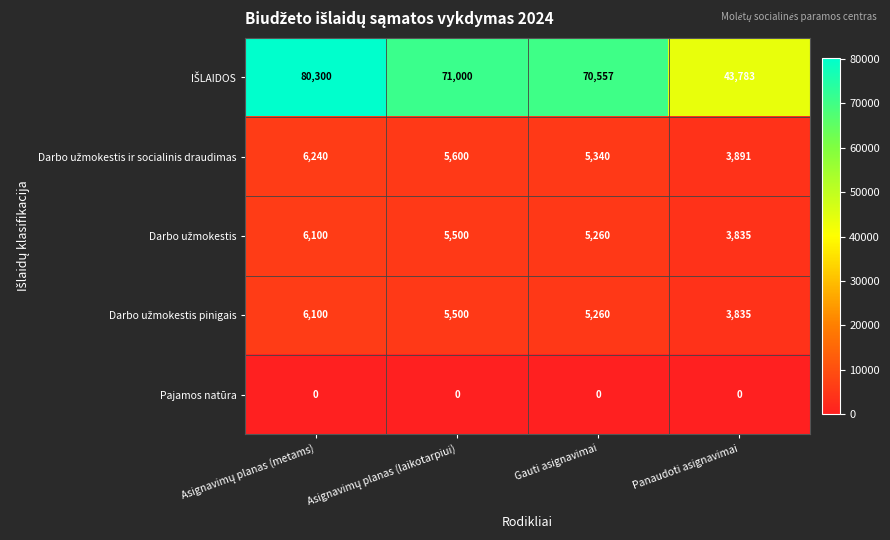

What is the greatest value displayed?

80300